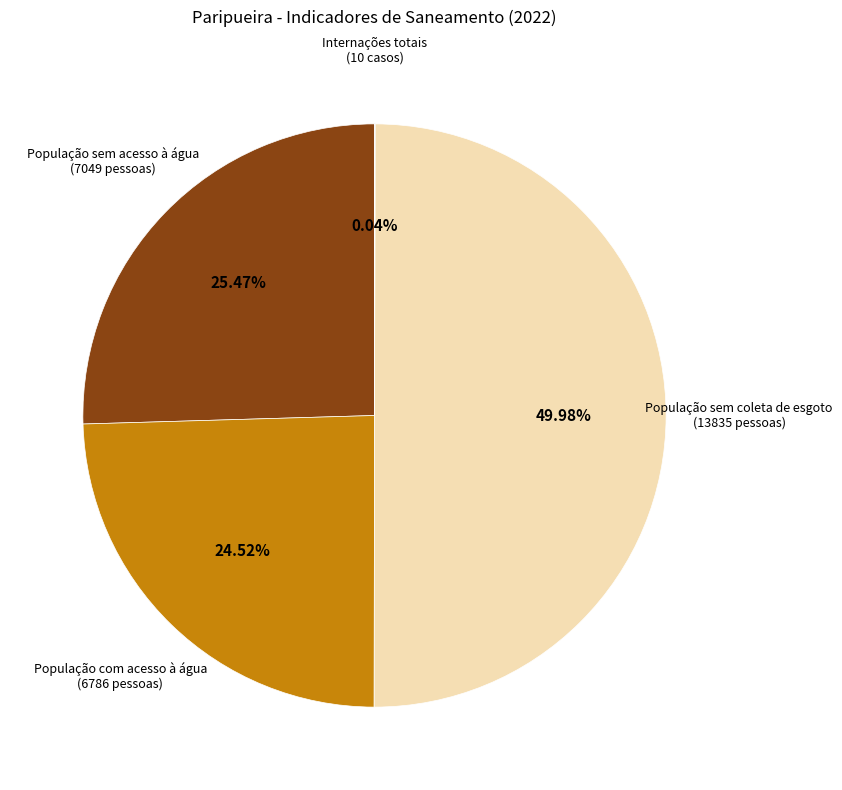

Does any single category account for the majority?

No